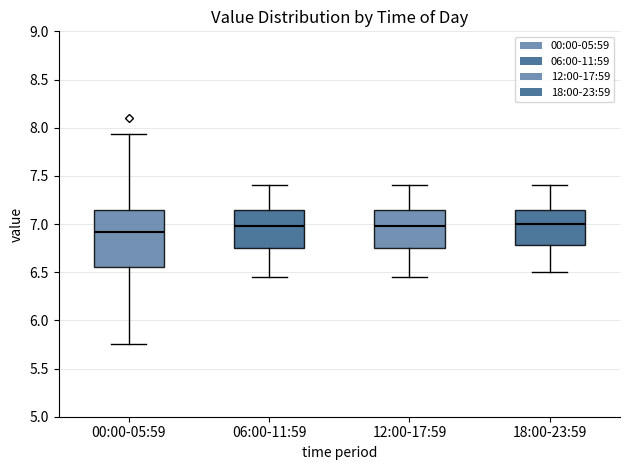

Which box is the tallest, from its lower edge to its upper edge?

00:00-05:59